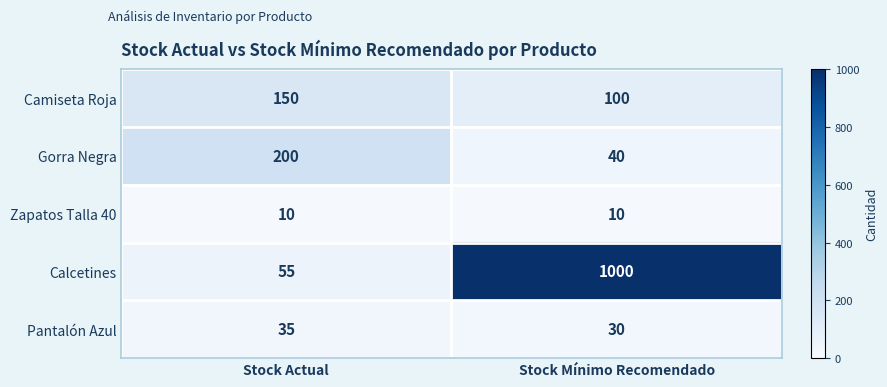

What is the difference between the highest and lowest values at Stock Actual?

190